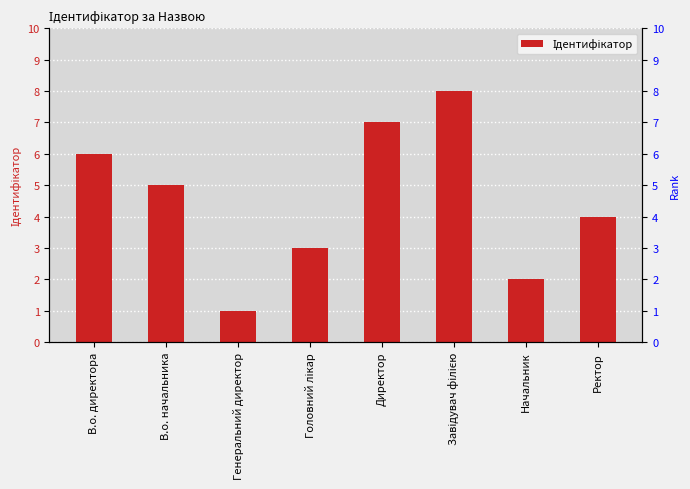

What is the label of the 7th bar from the right?

В.о. начальника